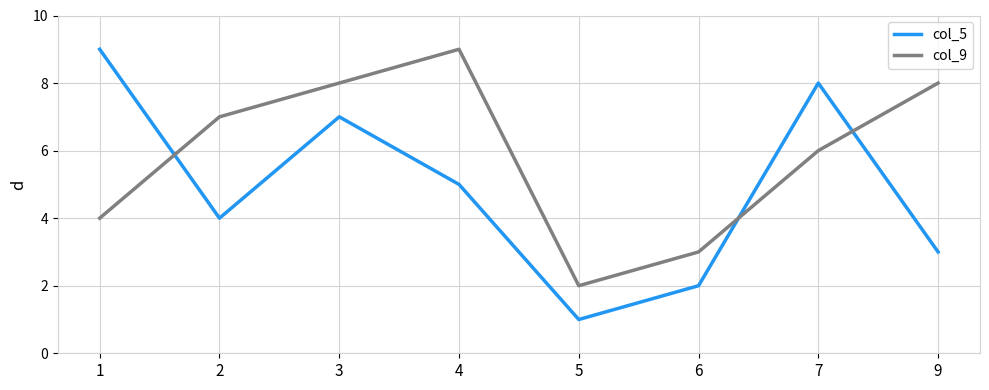

The value of col_5 at 4 is 7. True or false?

False